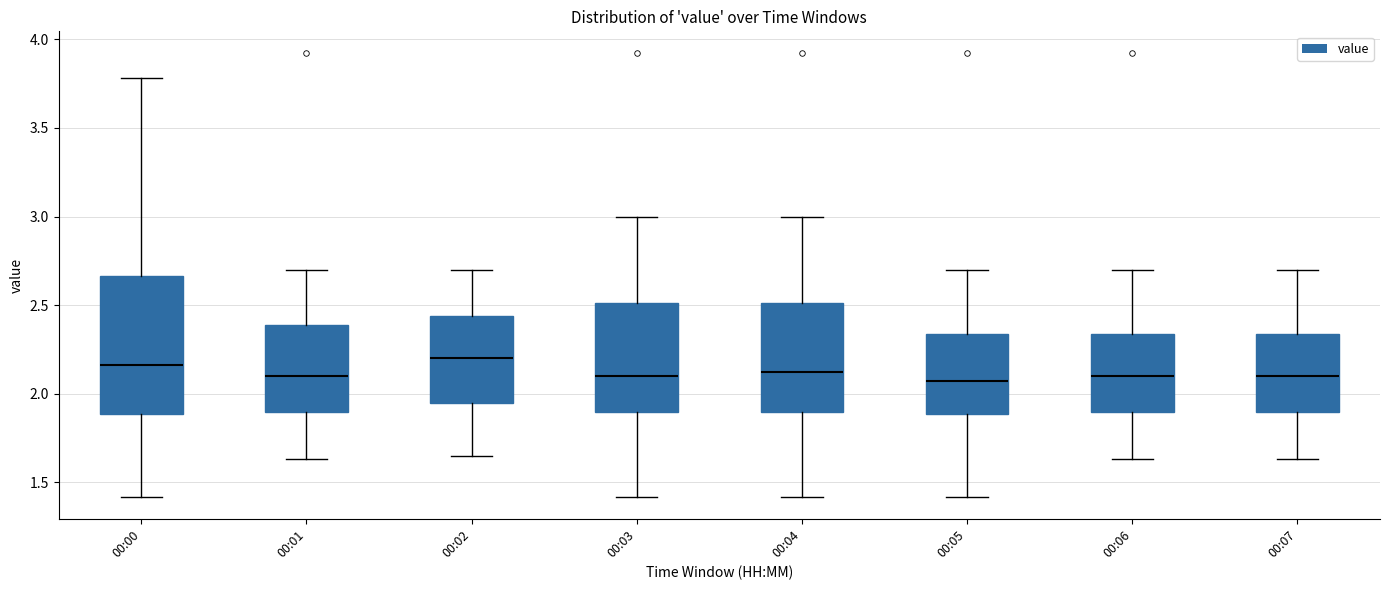

Reading left to right, transcribe this box plot: for each box, give where its median line is, the range the box spans, and where its two whiskers end, as read against the y-axis. The values are not printed on the chart, so give them approximately, as read against the axis.

00:00: median 2.15, box 1.90 to 2.65, whiskers 1.40 to 3.80
00:01: median 2.10, box 1.90 to 2.40, whiskers 1.65 to 2.70
00:02: median 2.20, box 1.95 to 2.45, whiskers 1.65 to 2.70
00:03: median 2.10, box 1.90 to 2.50, whiskers 1.40 to 3.00
00:04: median 2.15, box 1.90 to 2.50, whiskers 1.40 to 3.00
00:05: median 2.10, box 1.90 to 2.35, whiskers 1.40 to 2.70
00:06: median 2.10, box 1.90 to 2.35, whiskers 1.65 to 2.70
00:07: median 2.10, box 1.90 to 2.35, whiskers 1.65 to 2.70